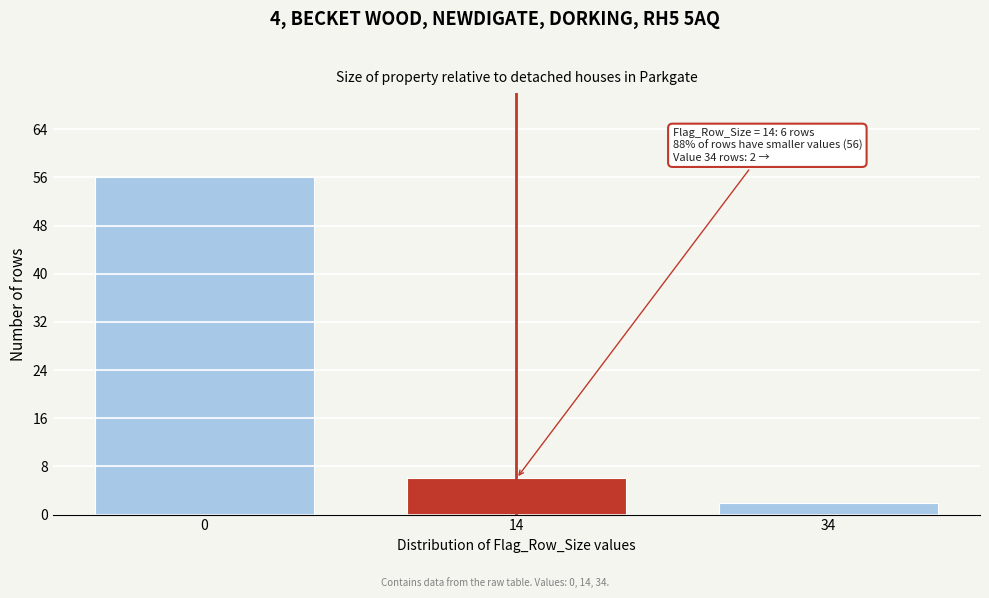

Reading left to right, list all the values displayed in this chart.

0=56	14=6	34=2